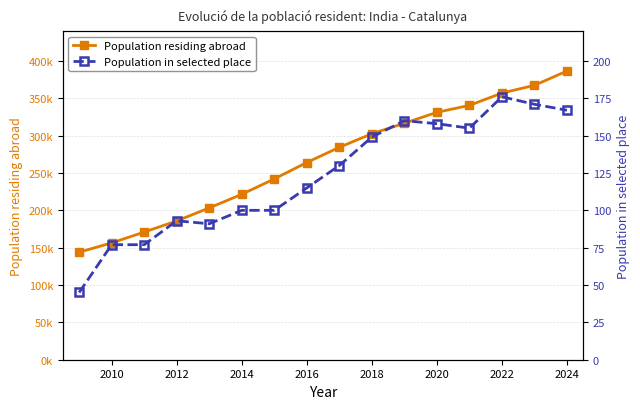

Reading right to left, transcribe all the data shown in this chart.

Population residing abroad: 386486	367367	357011	340514	331189	316599	302525	284374	264034	242070	221444	203250	185848	170909	156400	144002
Population in selected place: 167	171	176	155	158	160	149	130	115	100	100	91	93	77	77	45